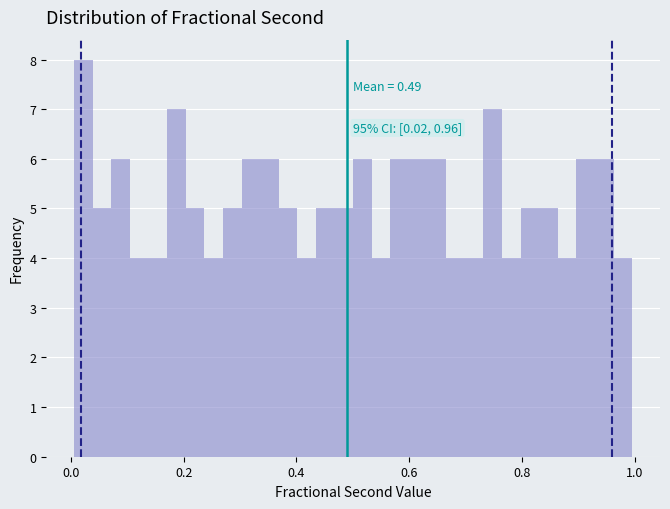

Read against the x-axis, roughly where is the centre of the tallest bar?

0.02